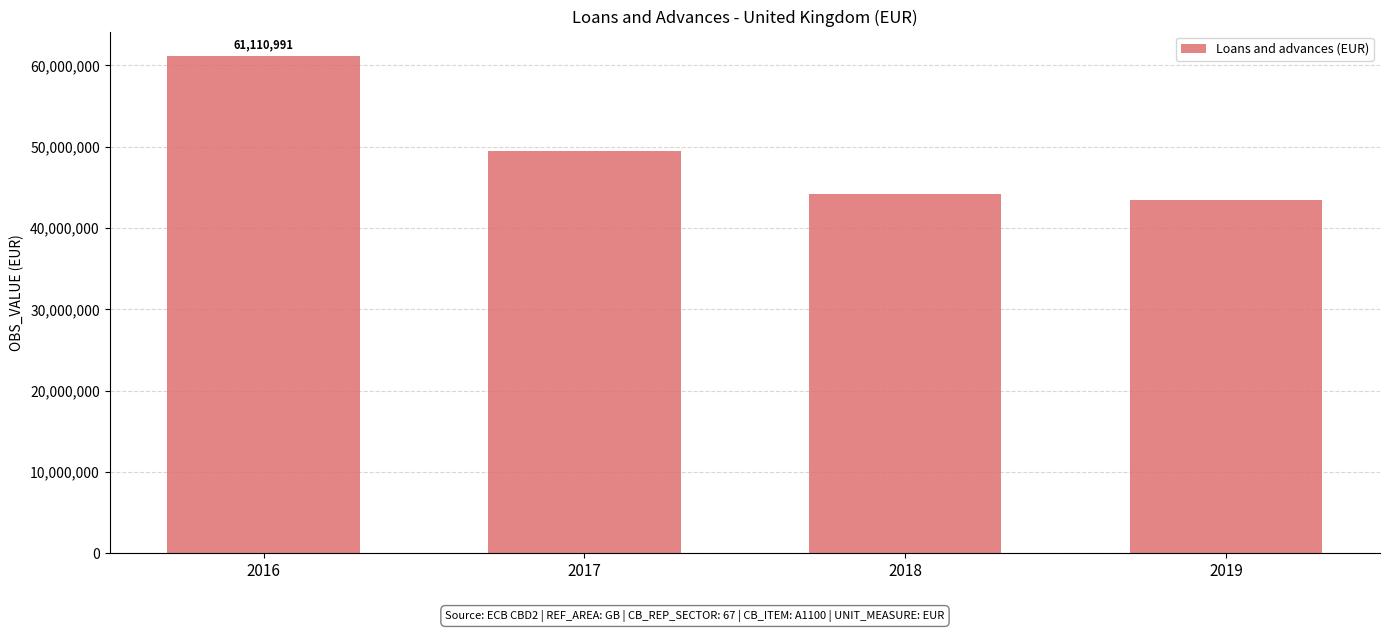

What is the value of the 1st bar from the left?

61110991